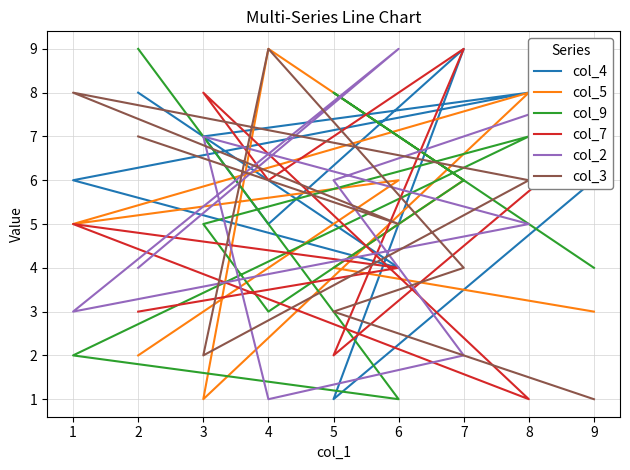

At which category is the sum across all series the highest?

7